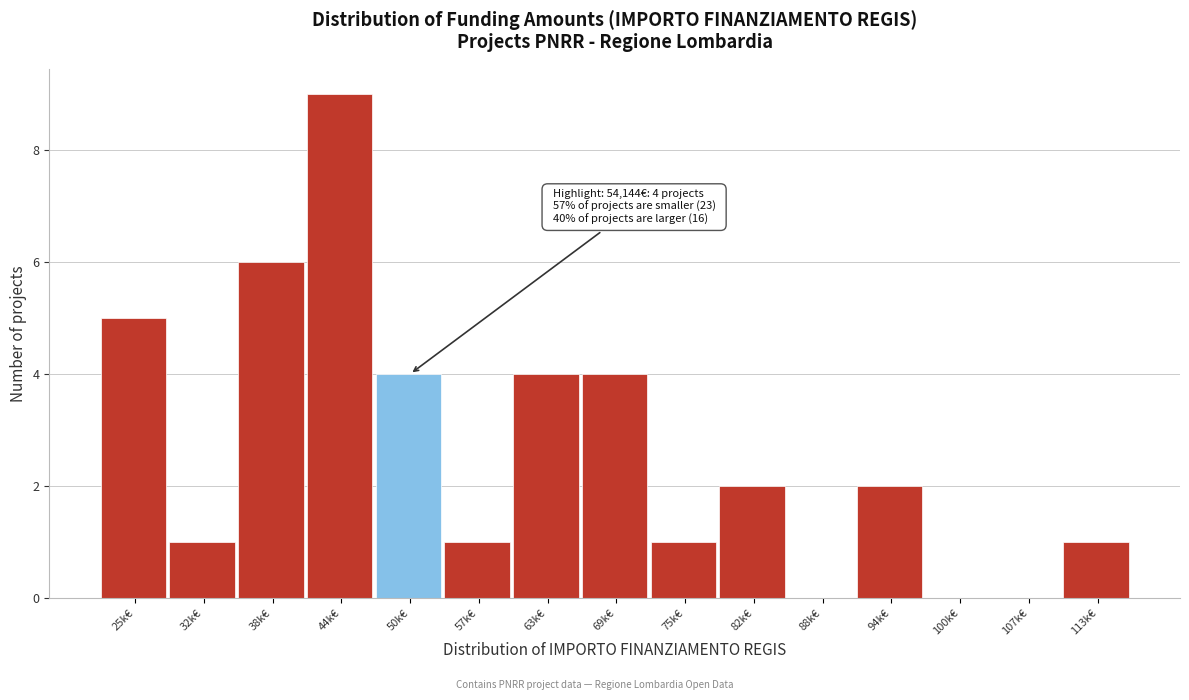

Reading left to right, what are all the values shown in this chart?

25k€=5	32k€=1	38k€=6	44k€=9	50k€=4	57k€=1	63k€=4	69k€=4	75k€=1	82k€=2	88k€=0	94k€=2	100k€=0	107k€=0	113k€=1